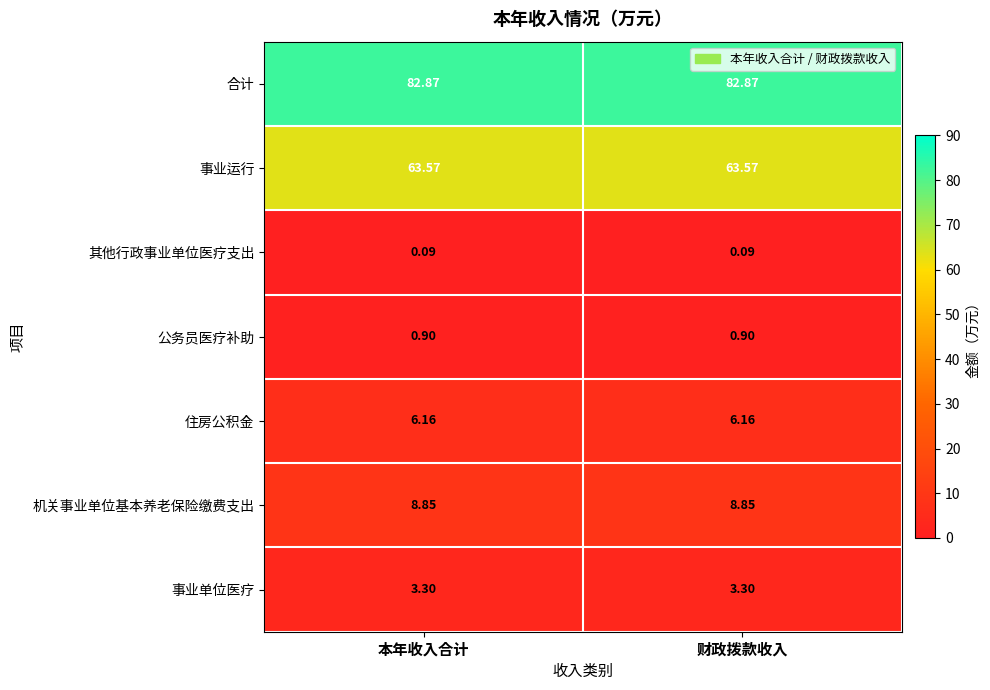

At 财政拨款收入, list the series in order from largest to smallest.

合计, 事业运行, 机关事业单位基本养老保险缴费支出, 住房公积金, 事业单位医疗, 公务员医疗补助, 其他行政事业单位医疗支出